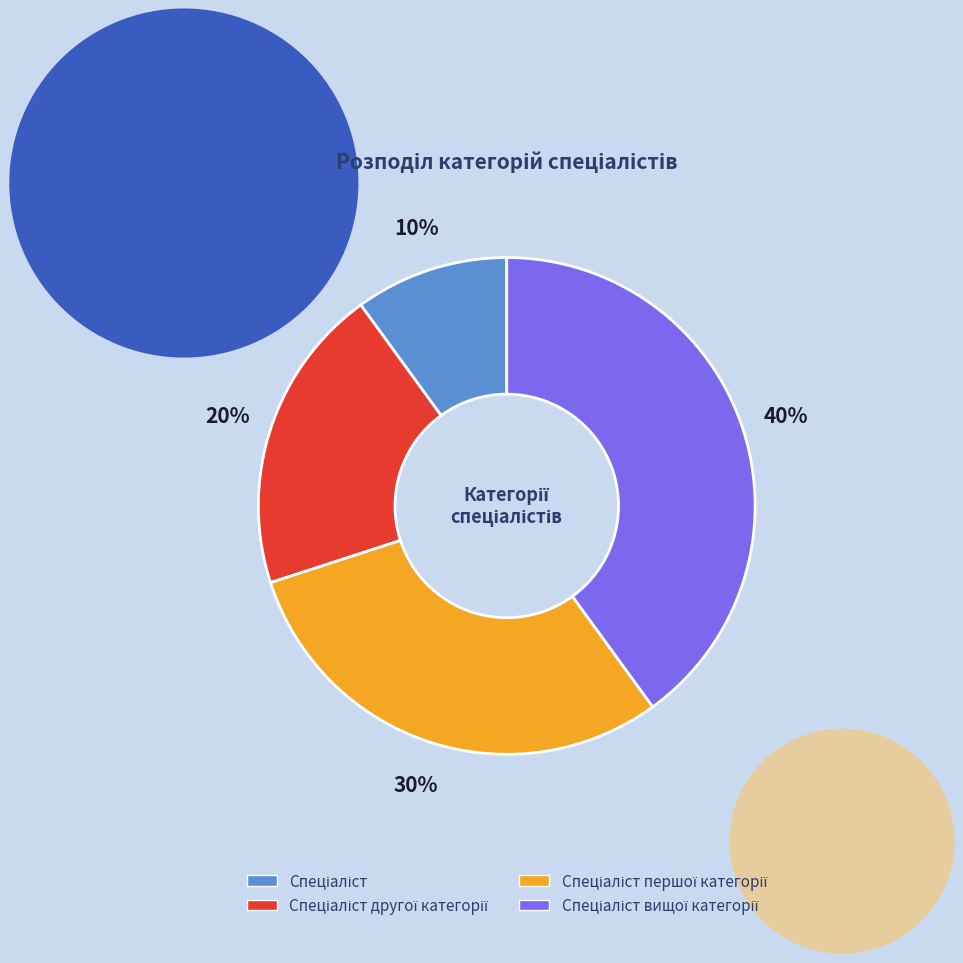

To the nearest percent, what is the average slice percentage?

25%